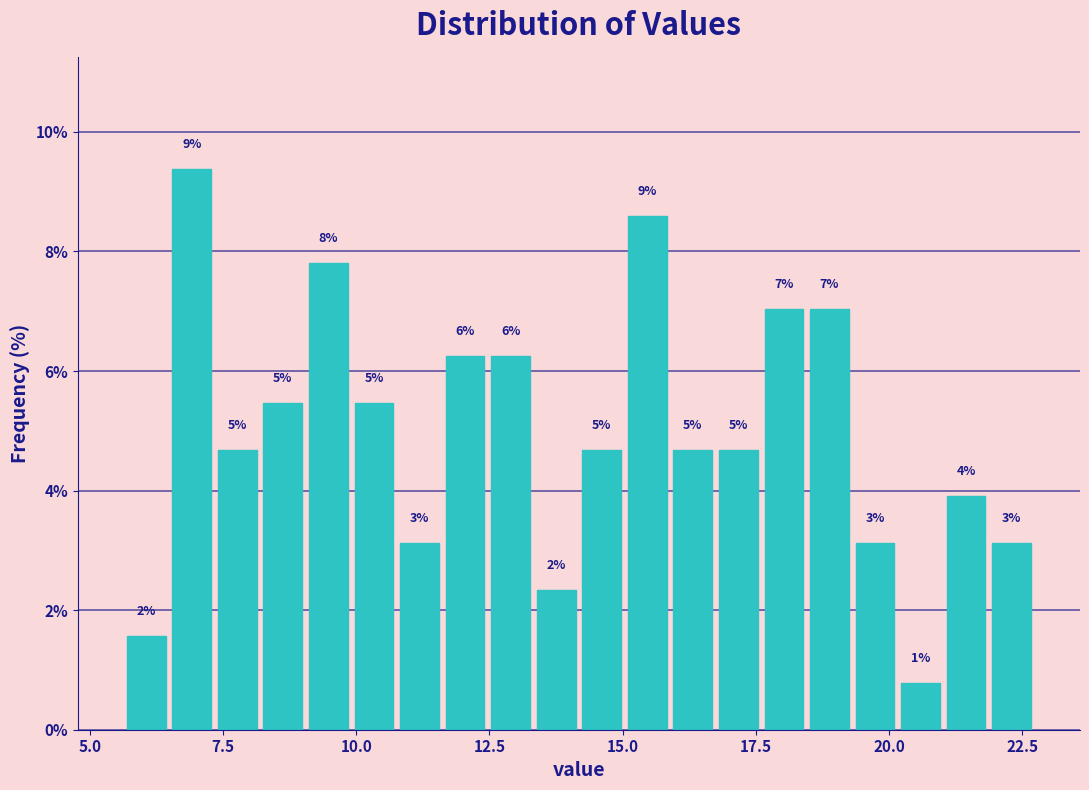

Read against the x-axis, roughly where is the centre of the tallest bar?

7.0